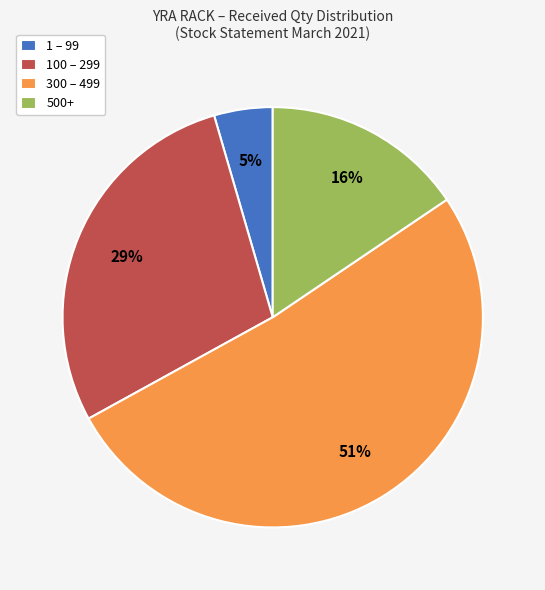

Count the number of slices in the pie.

4